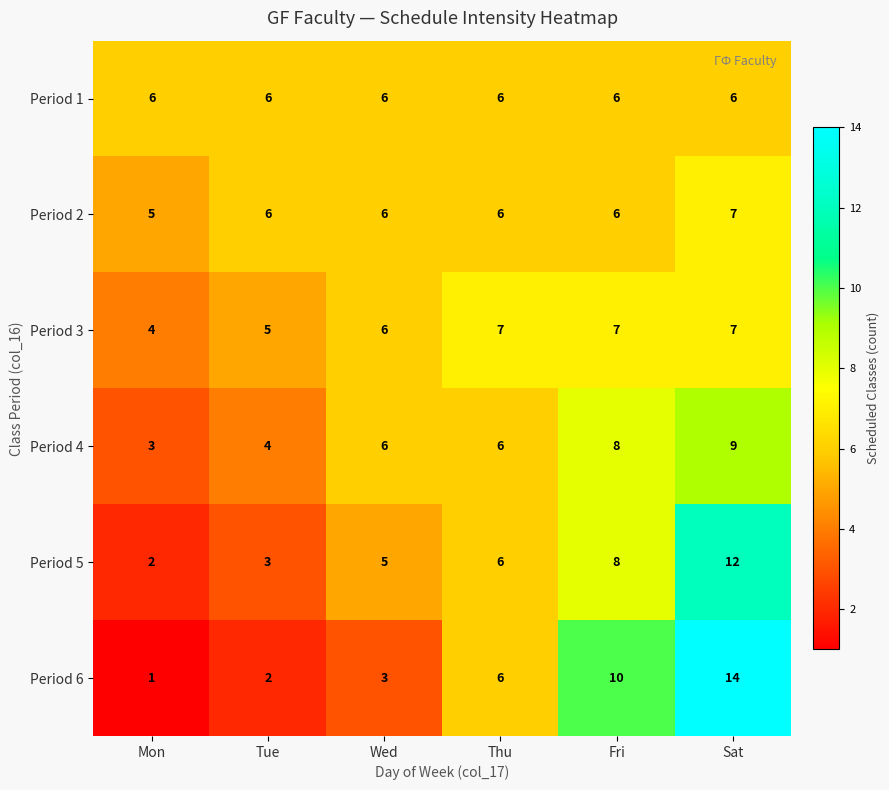

At how many categories does at least one series exceed 1?

6